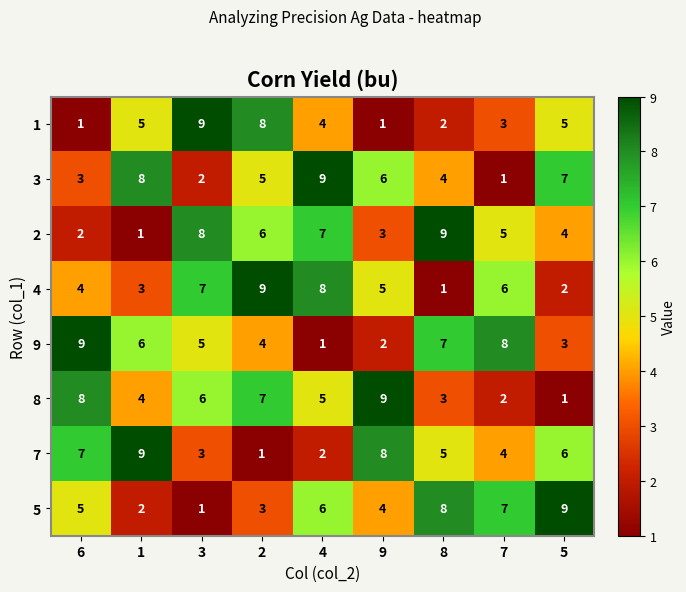

How many data points in 3 are less than 5?

4